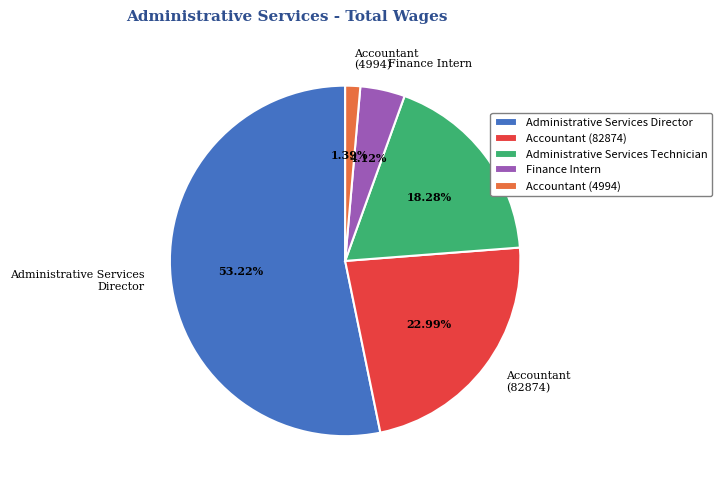

Is the sum of Administrative Services Director and Accountant (4994) greater than half?

Yes